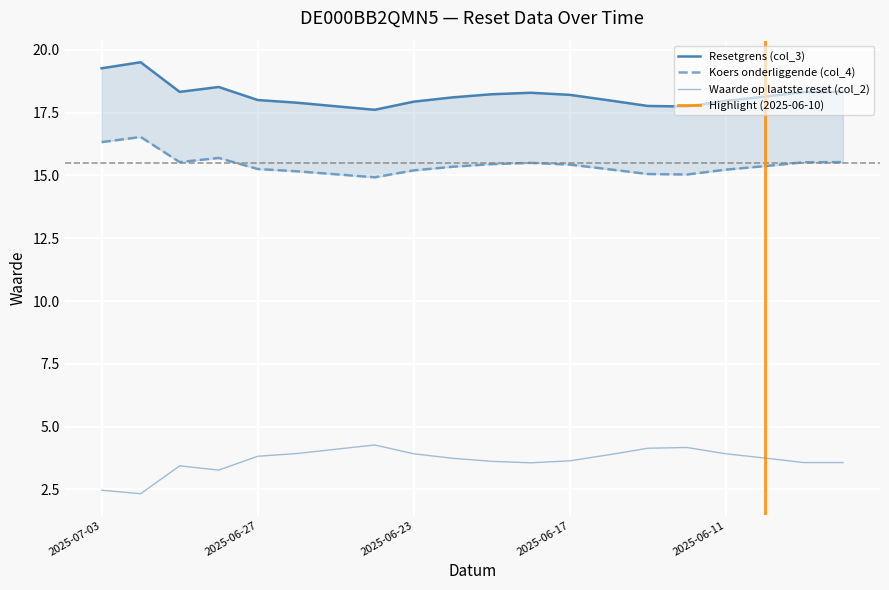

How many values in the Koers onderliggende (col_4) series are below 15?

1